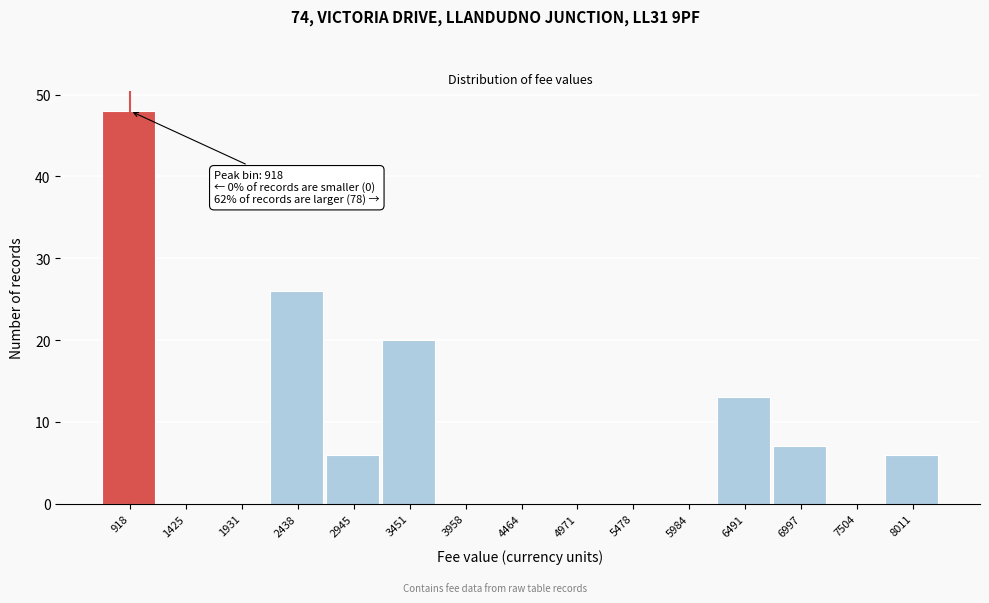

Over which range of the x-axis is the bar tallest?

700 to 1200